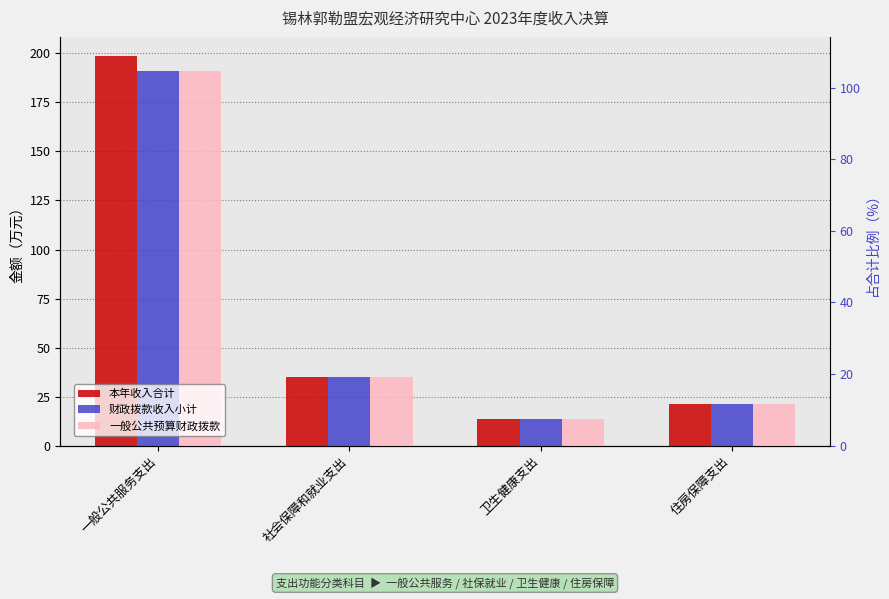

What is the minimum value shown in the chart?

13.7